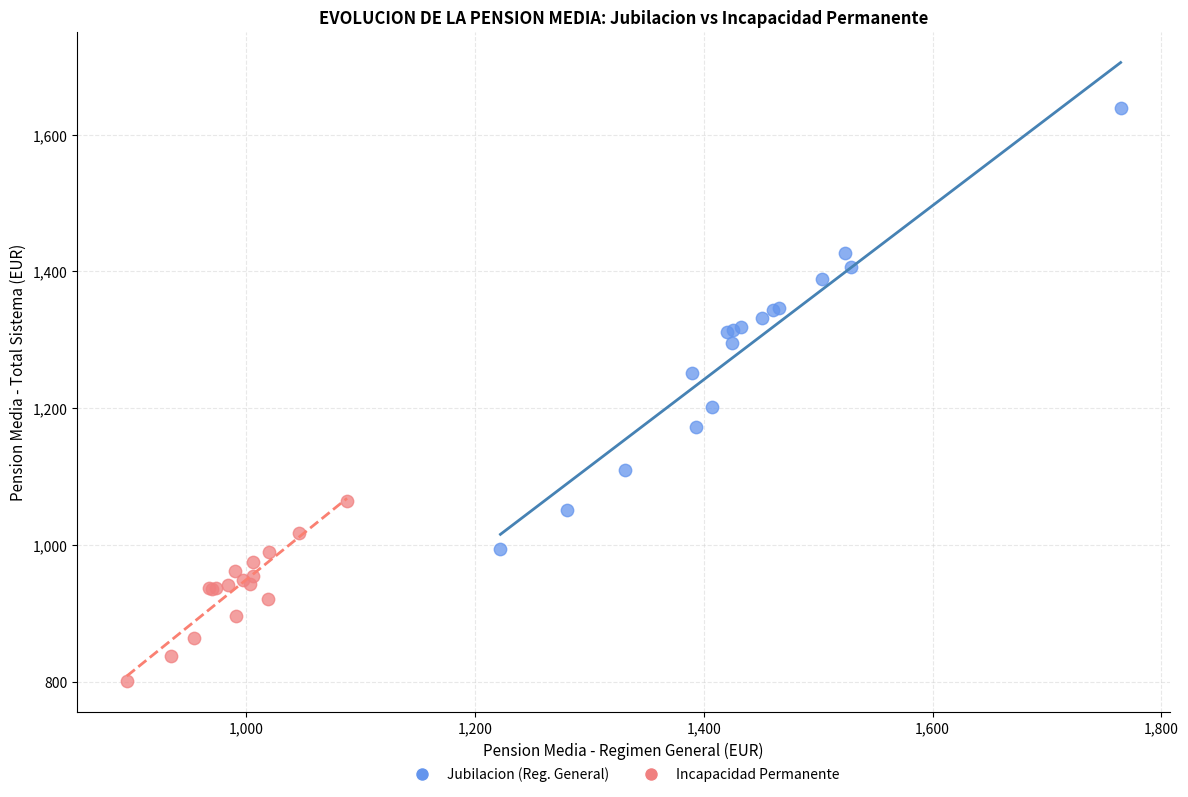

Which series contains the lowest Y value?

Incapacidad Permanente